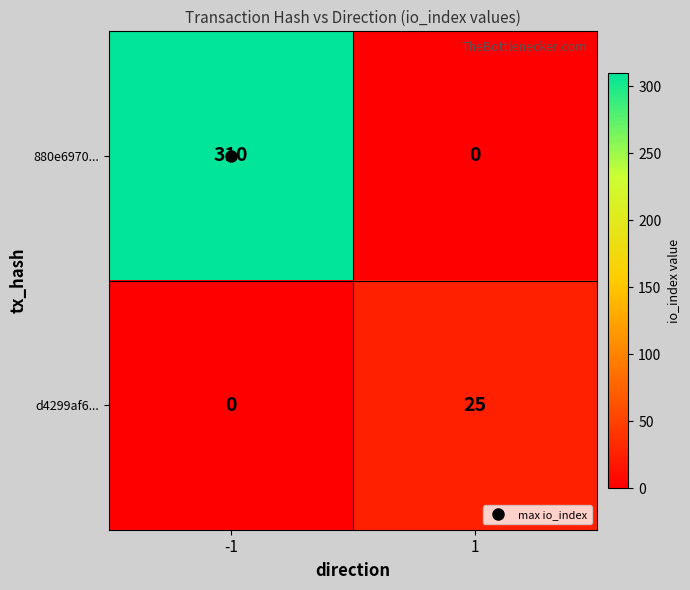

Count the number of data series in this chart.

2